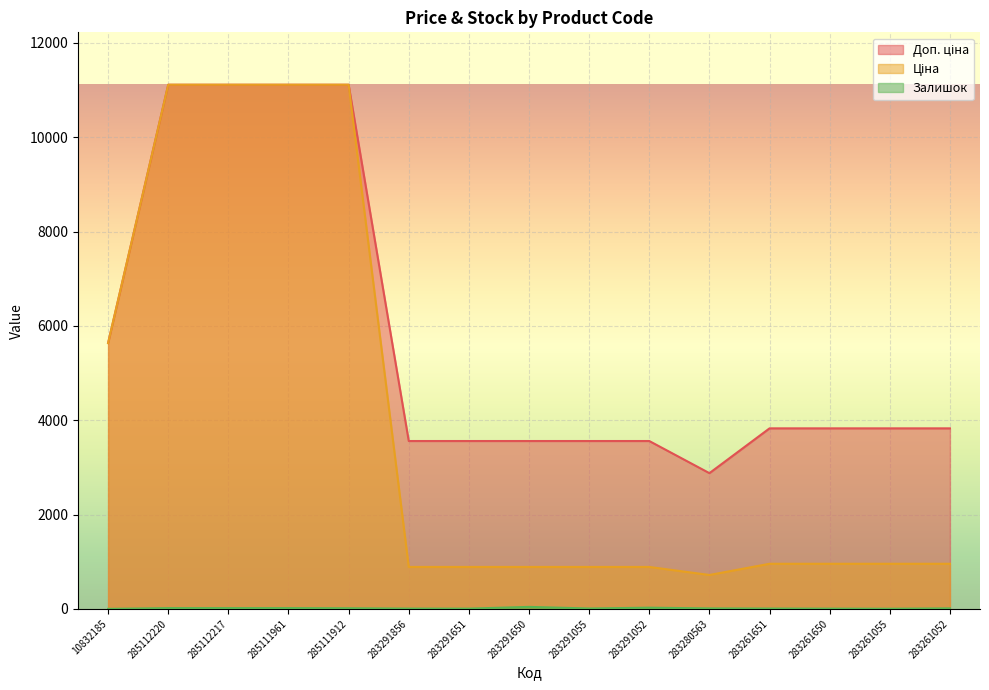

At which category does the chart reach its peak across all series?

285112220